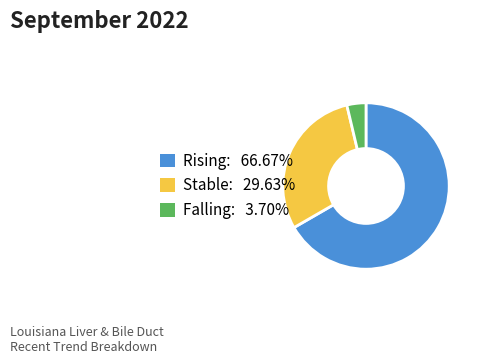

Is there any slice that represents more than half of the pie?

Yes